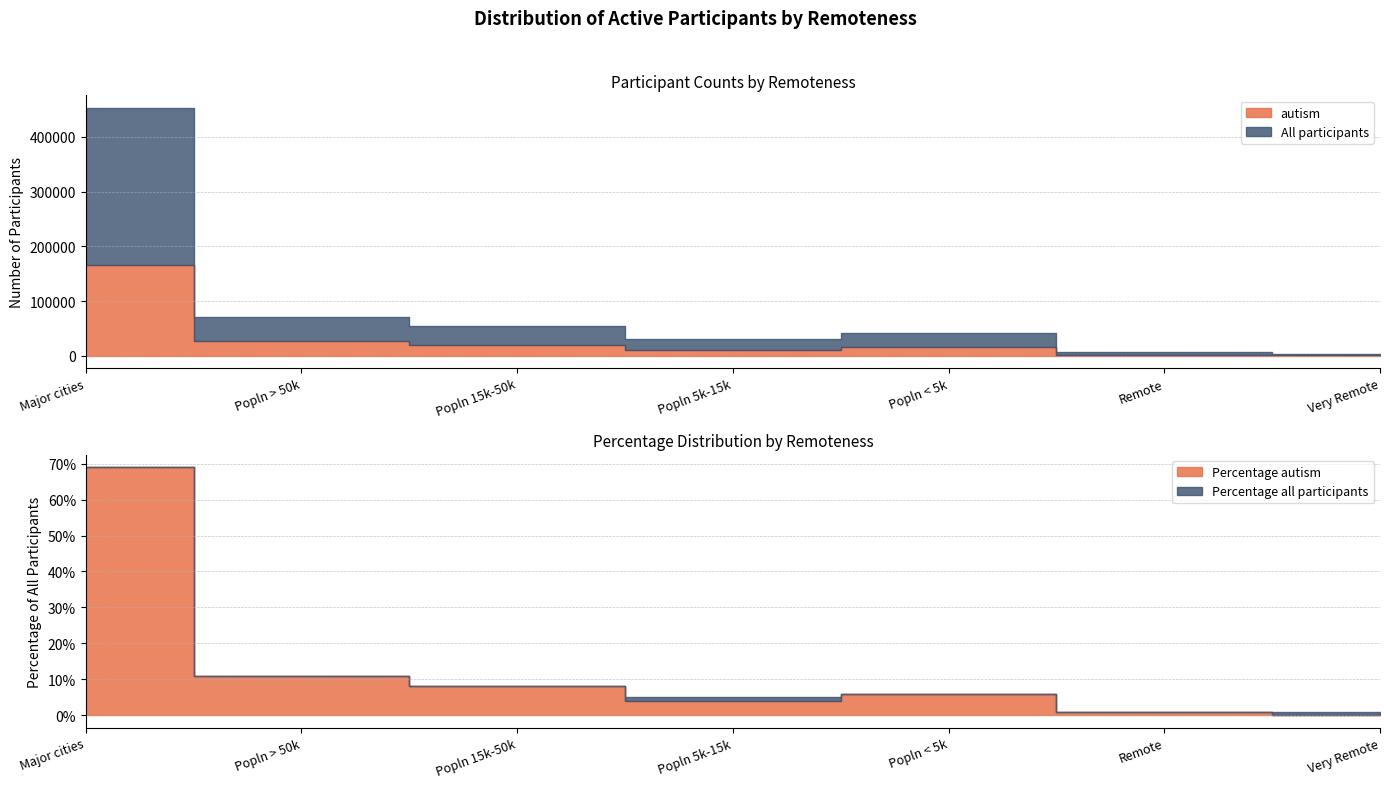

What is the average value of the All participants series?

94458